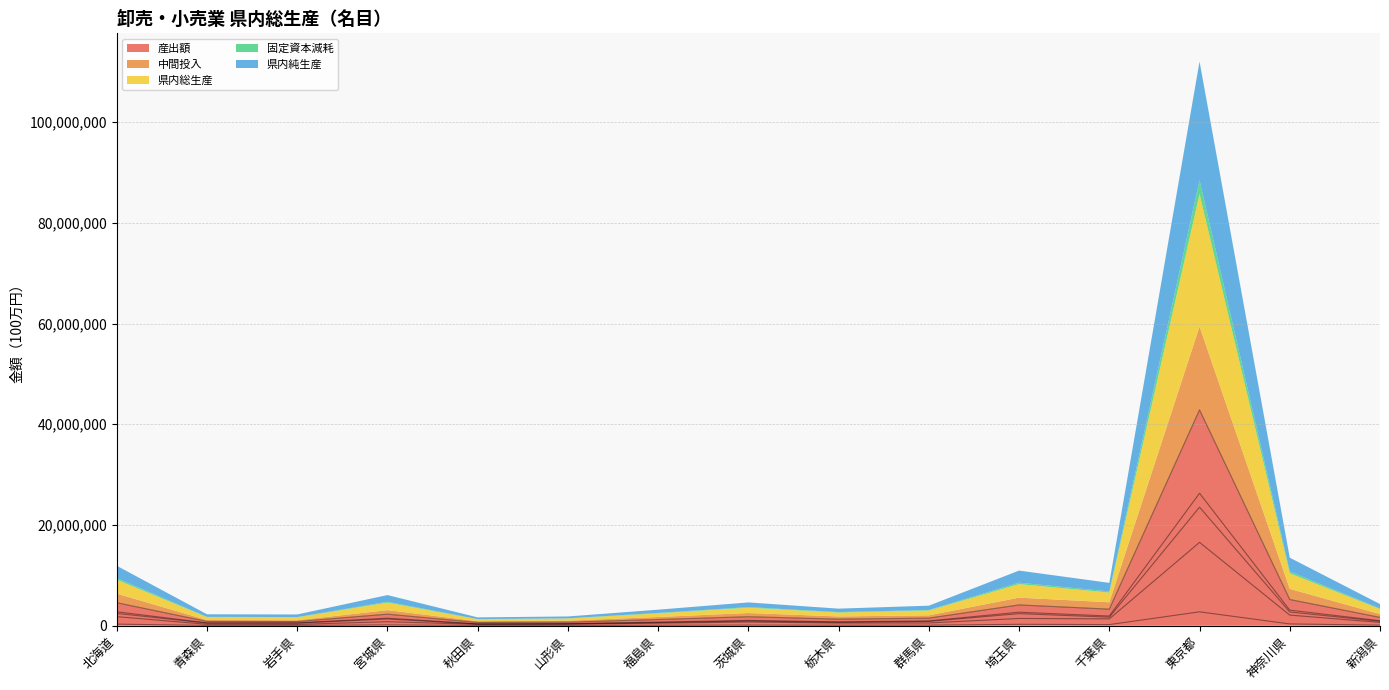

True or false: 県内総生産 and 中間投入 intersect in this chart.

False